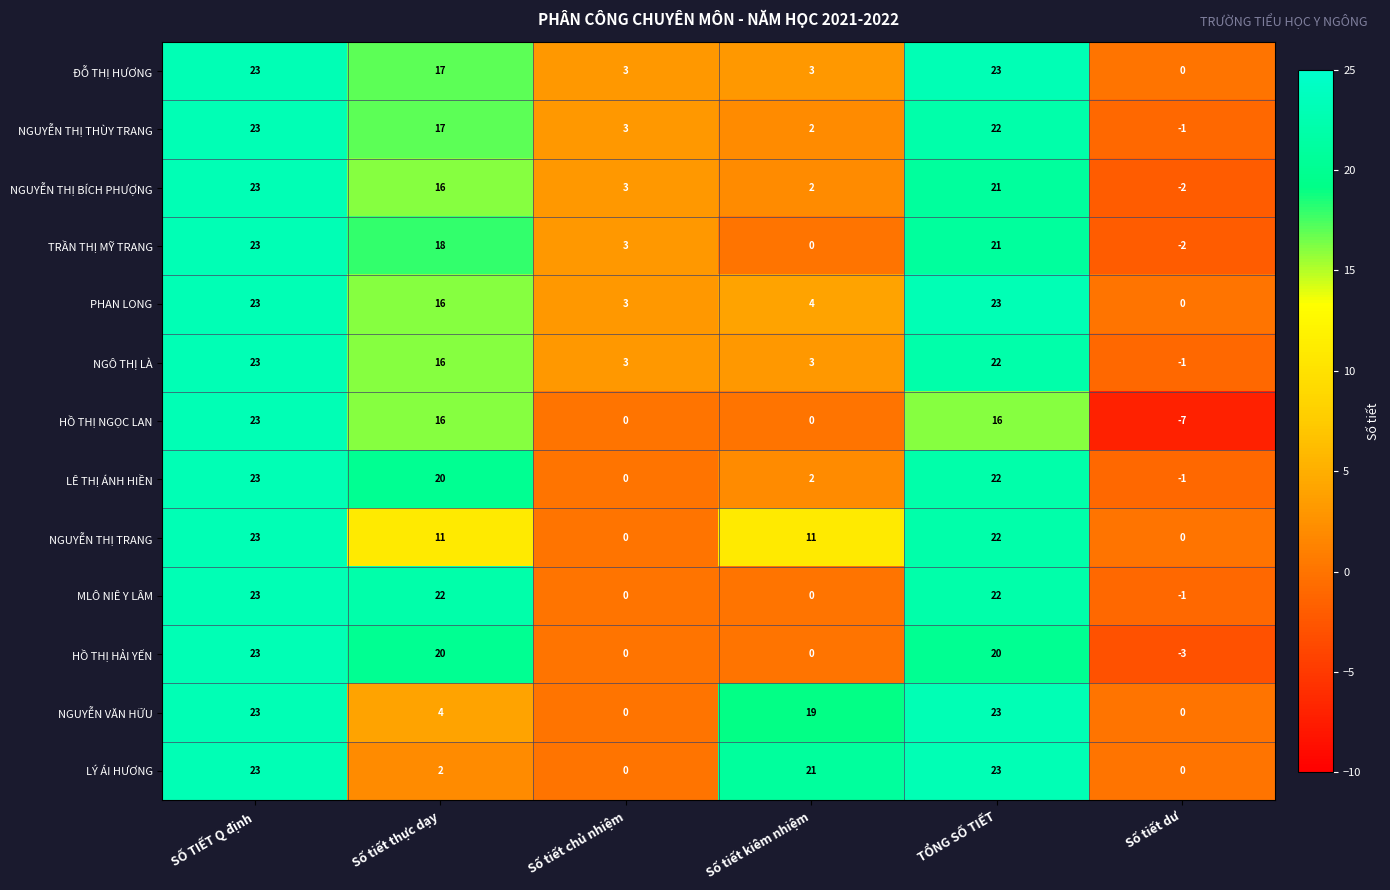

What is the sum of all LÊ THỊ ÁNH HIỀN values?

66